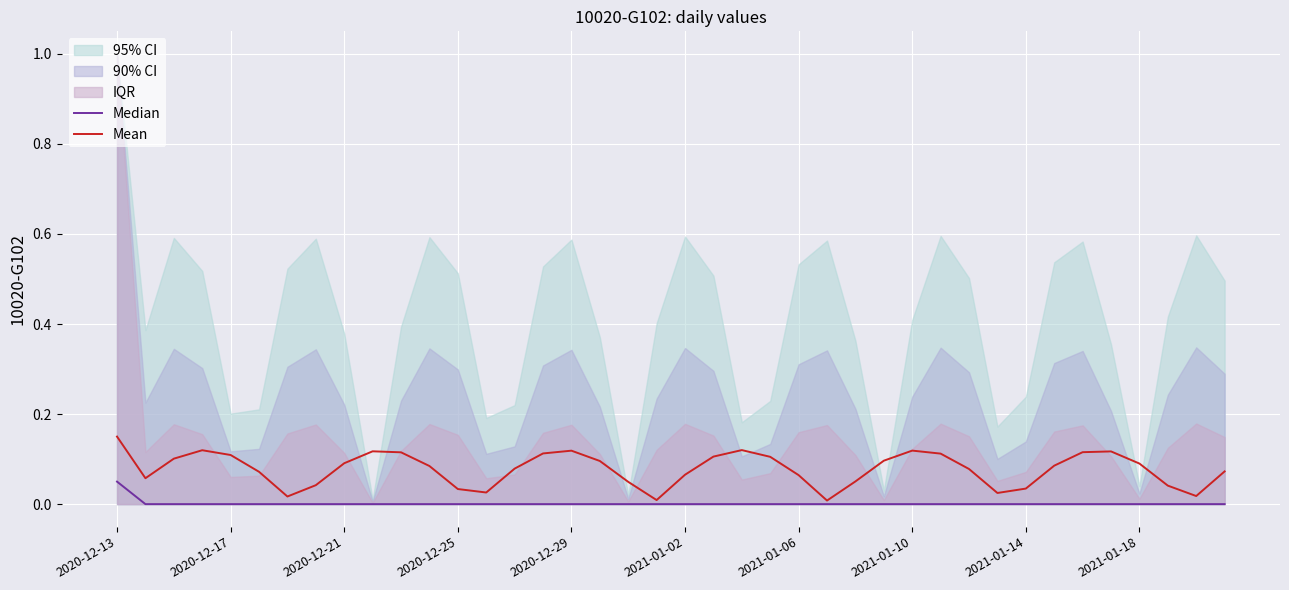

True or false: Mean has a value of 0.1 at 26.

True